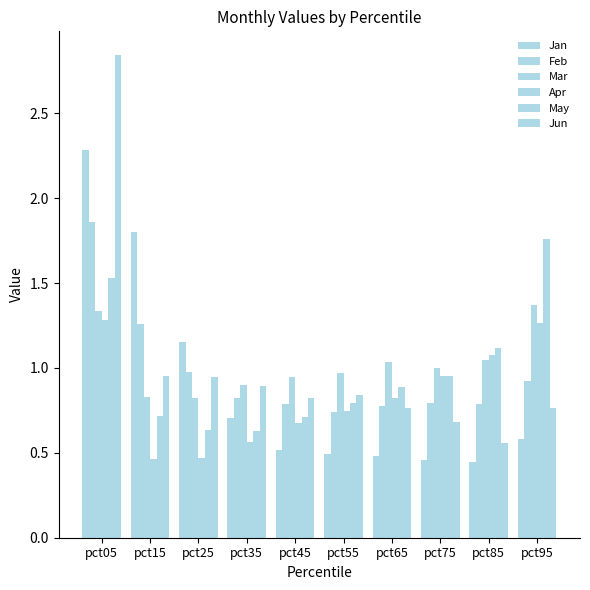

How many categories are shown in the chart?

10